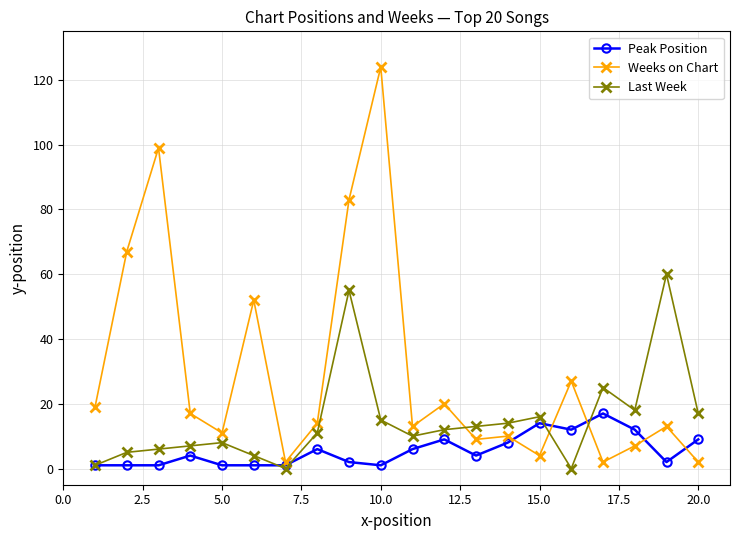

Does the chart display data point markers on the line(s)?

Yes